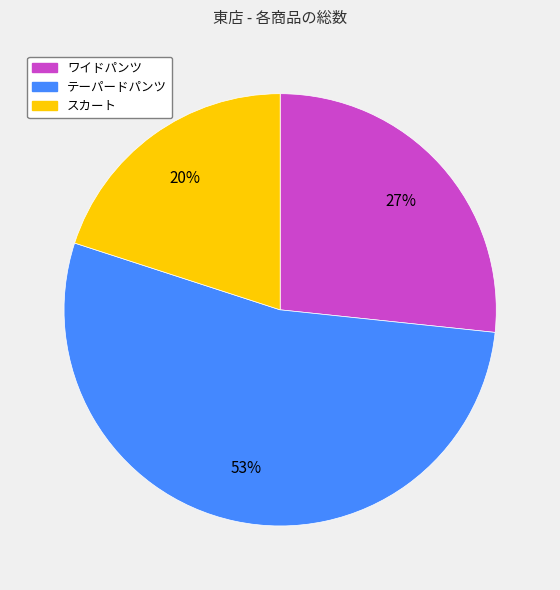

Which slice is the smallest?

スカート